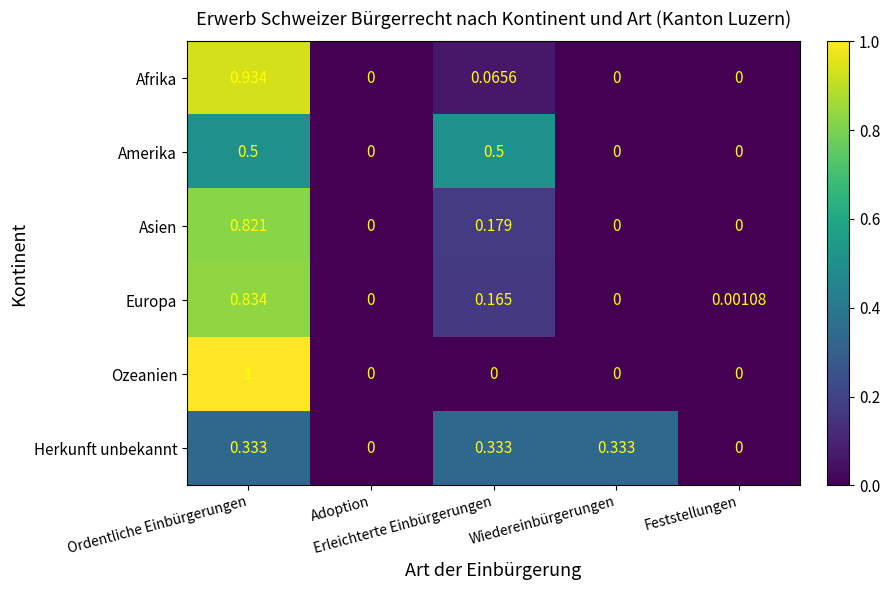

Which series has the widest spread of values?

Ozeanien